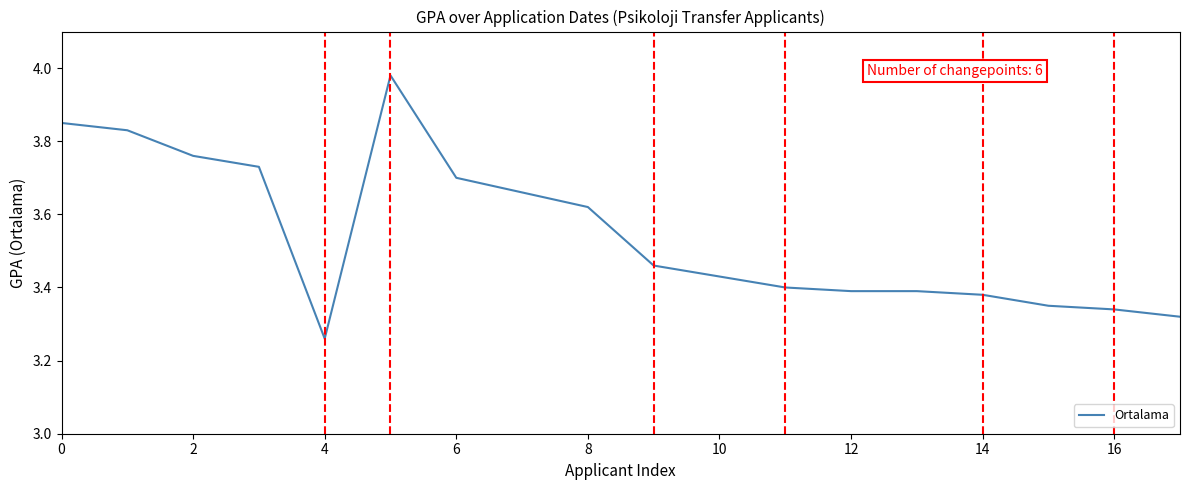

How many lines are shown in the chart?

1